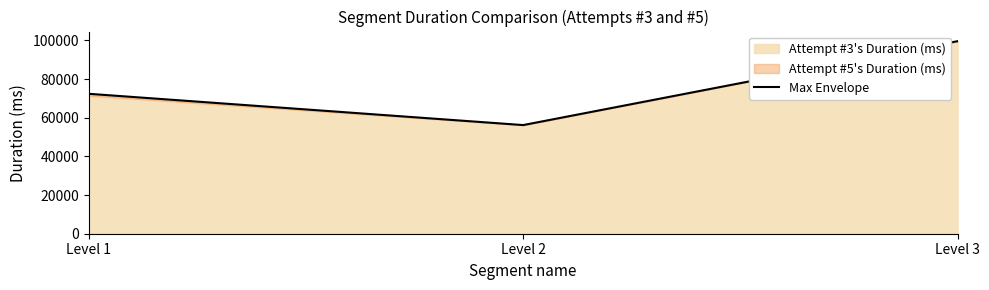

Does the chart display data point markers on the line(s)?

No